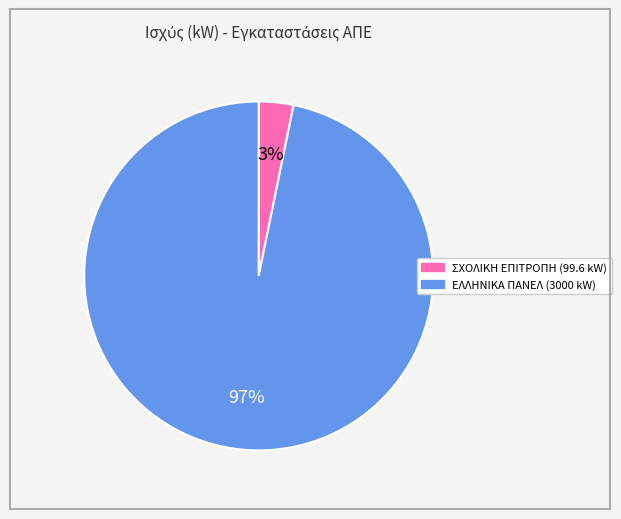

To the nearest percent, what is the average slice percentage?

50%